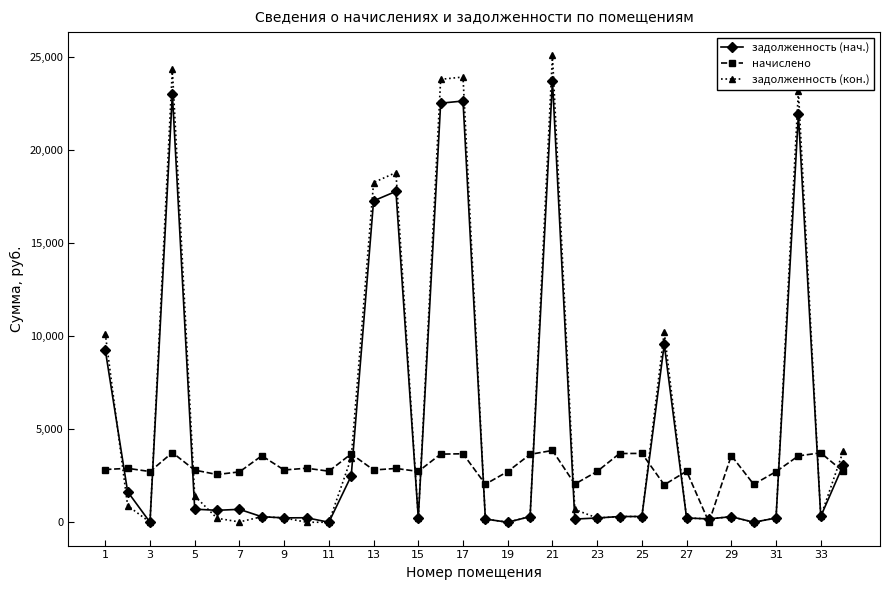

Rank the series by their maximum value, from highest to lowest.

задолженность (кон.), задолженность (нач.), начислено